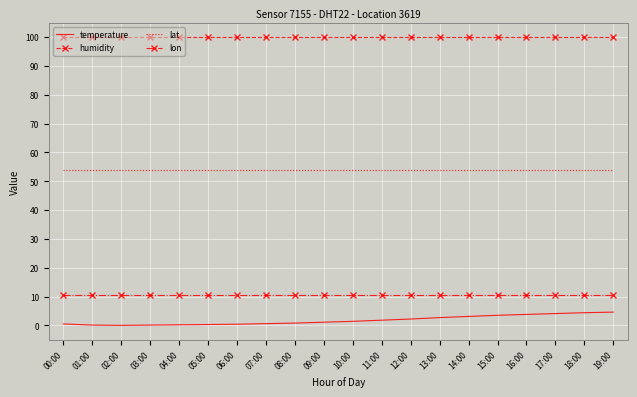

Is the value of temperature at 14:00 greater than the value of humidity at 03:00?

No